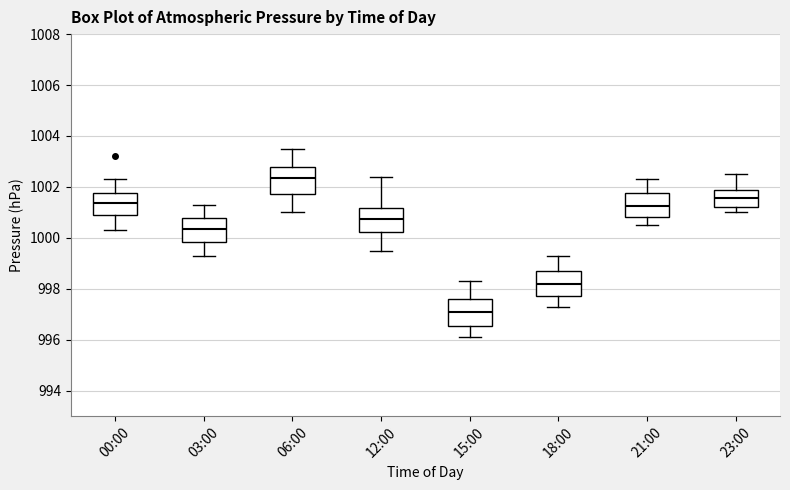

Which box's median line is the lowest?

15:00